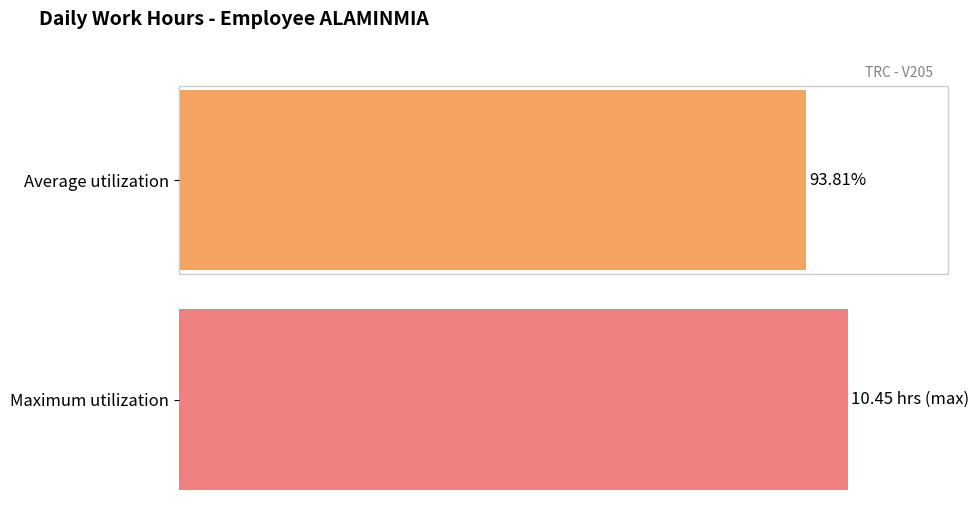

Between 14 and 20, which is larger?

20